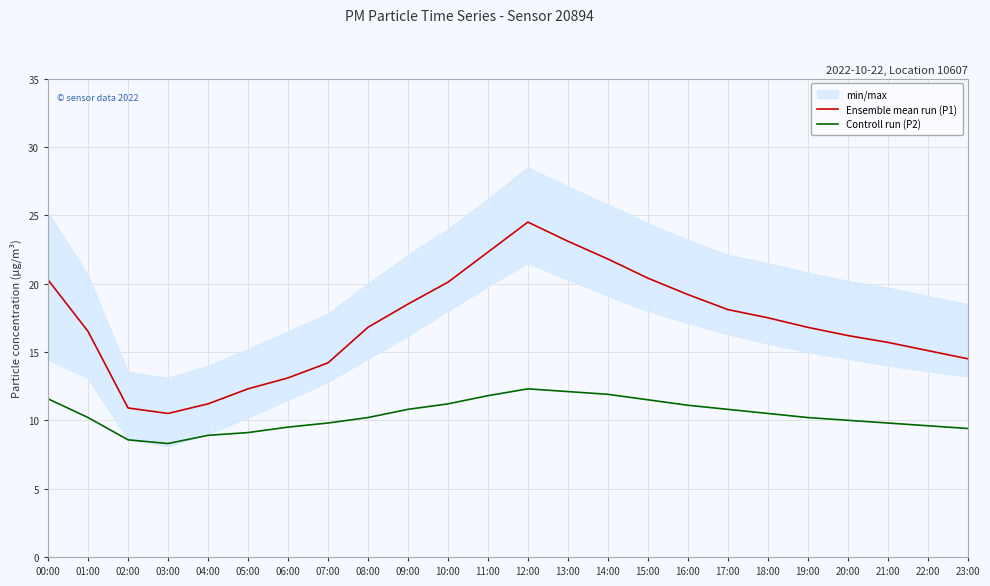

Reading right to left, what are all the values shown in this chart?

Ensemble mean run (P1): 14.5	15.1	15.7	16.2	16.8	17.5	18.1	19.2	20.4	21.8	23.1	24.5	22.3	20.1	18.5	16.8	14.2	13.1	12.3	11.2	10.5	10.9	16.5	20.3
Controll run (P2): 9.4	9.6	9.8	10.0	10.2	10.5	10.8	11.1	11.5	11.9	12.1	12.3	11.8	11.2	10.8	10.2	9.8	9.5	9.1	8.9	8.3	8.6	10.2	11.6